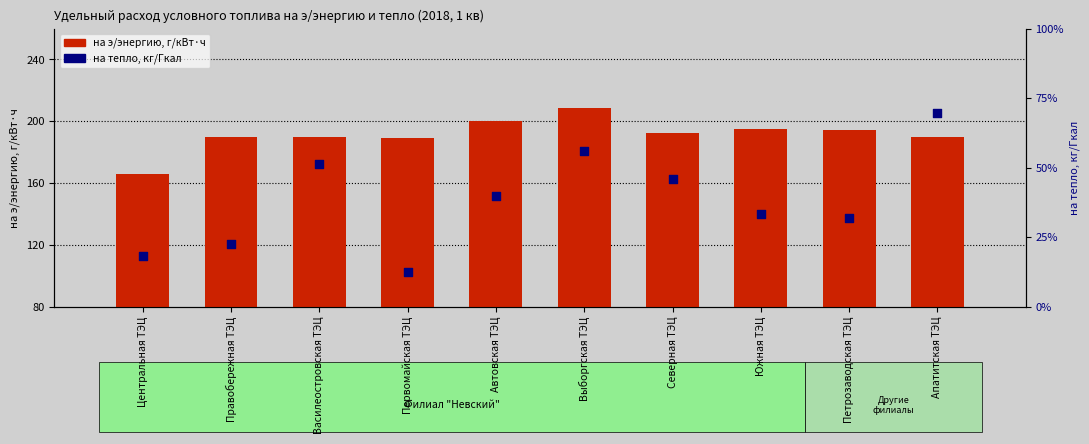

Which series has the largest total across all categories?

на э/энергию, г/кВт·ч